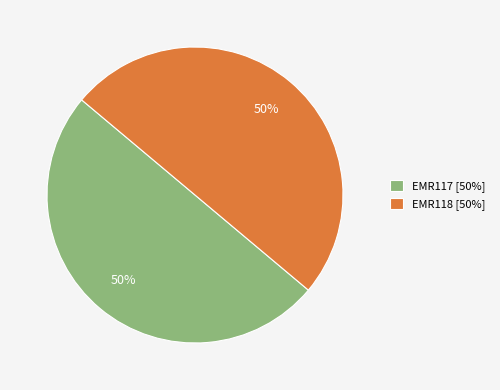

Approximately how many times larger is the value at EMR117 [50%] compared to EMR118 [50%]?

1.0